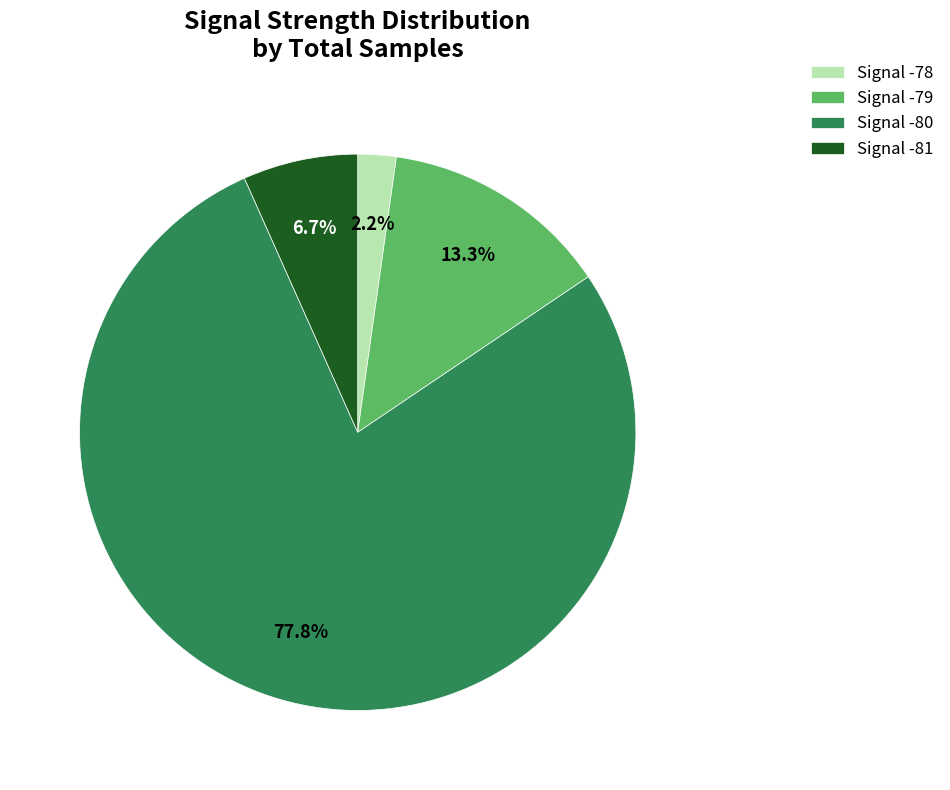

Between Signal -80 and Signal -78, which is larger?

Signal -80